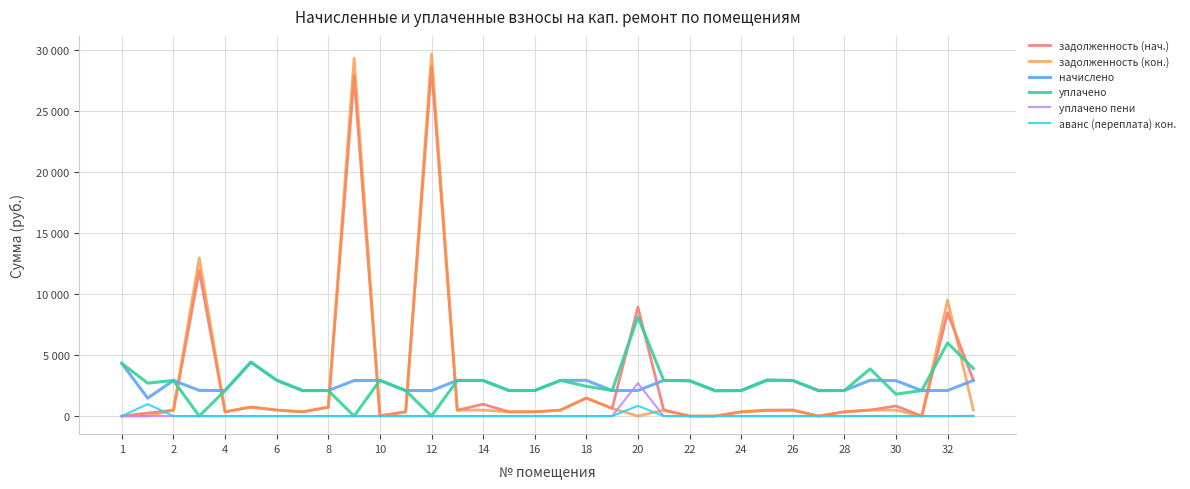

Which series has the largest total across all categories?

задолженность (нач.)